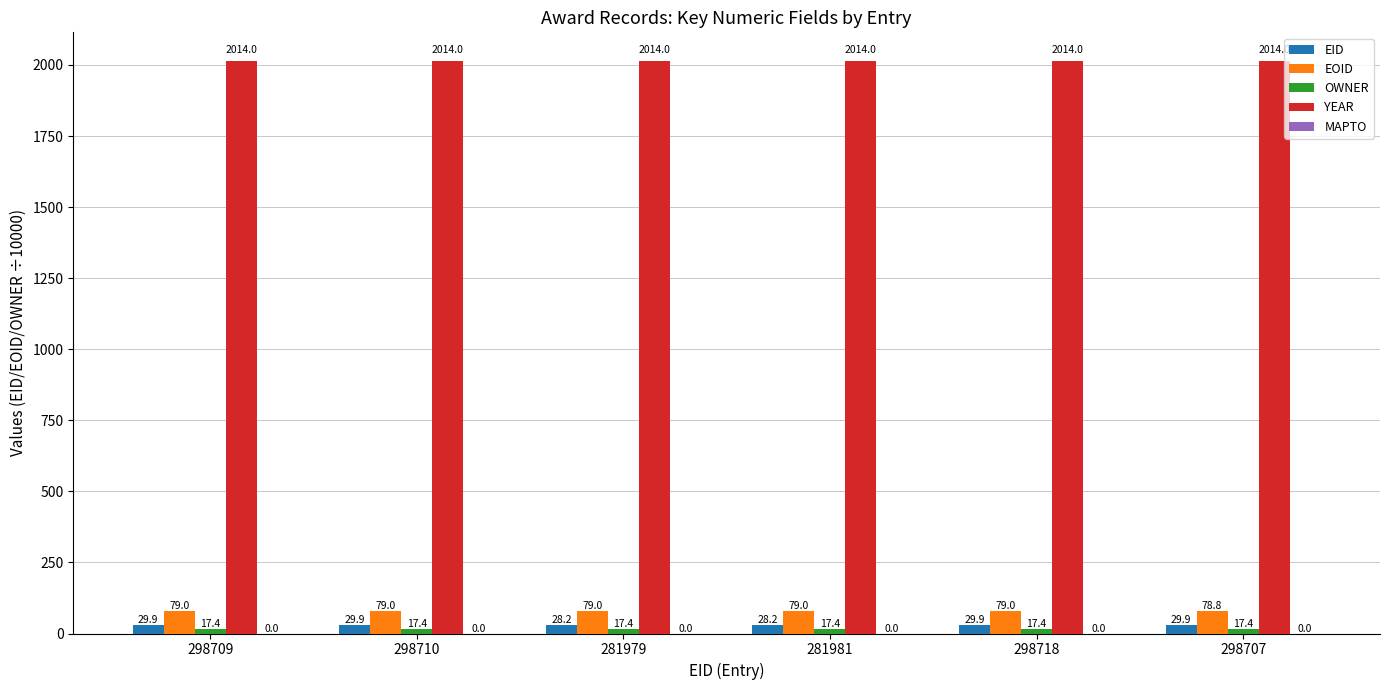

What is the difference between the highest and lowest values at 281981?

1996.6